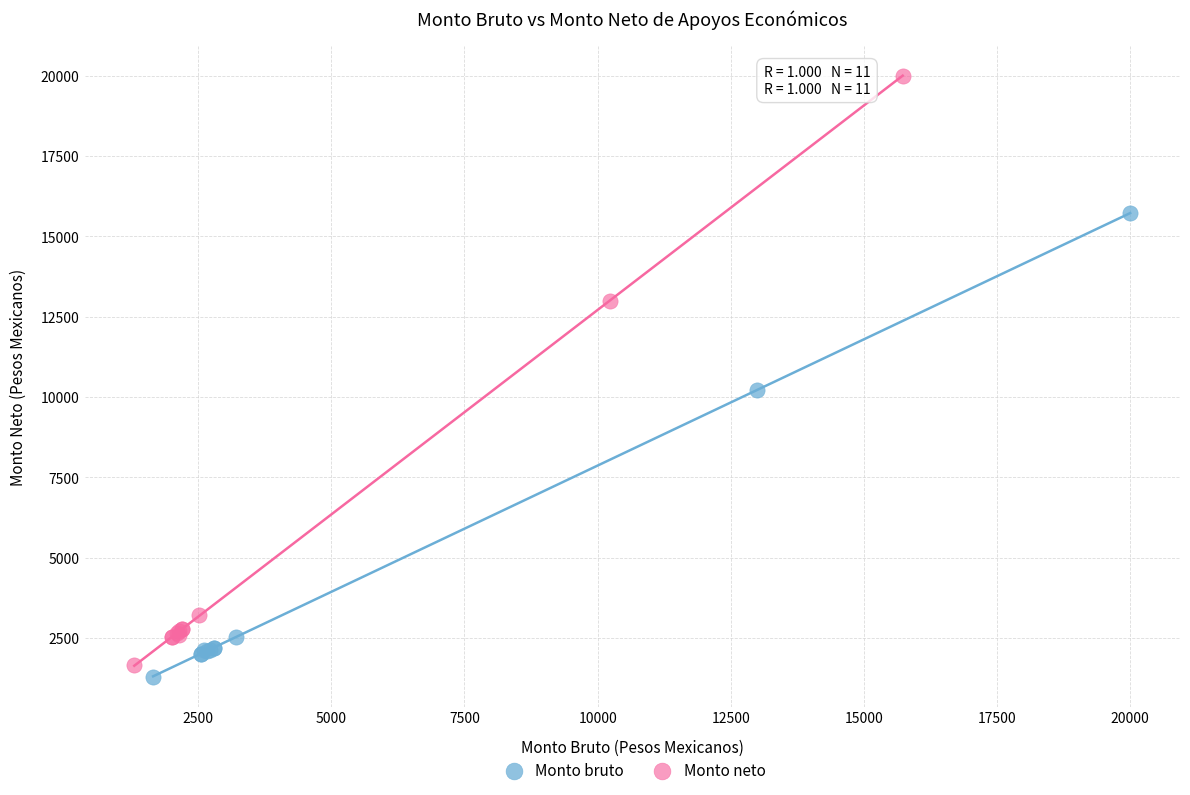

What are all the series names shown in the legend?

Monto bruto, Monto neto